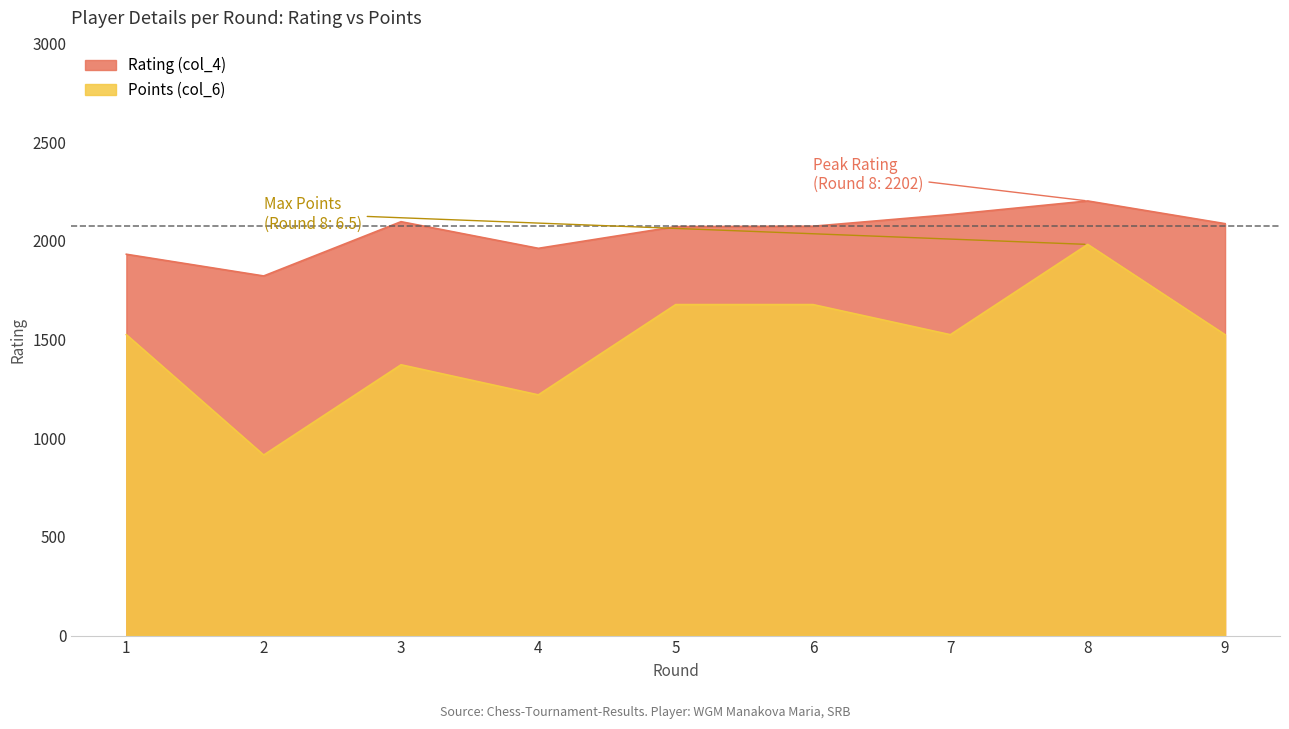

True or false: Points (col_6) and Rating (col_4) intersect in this chart.

False